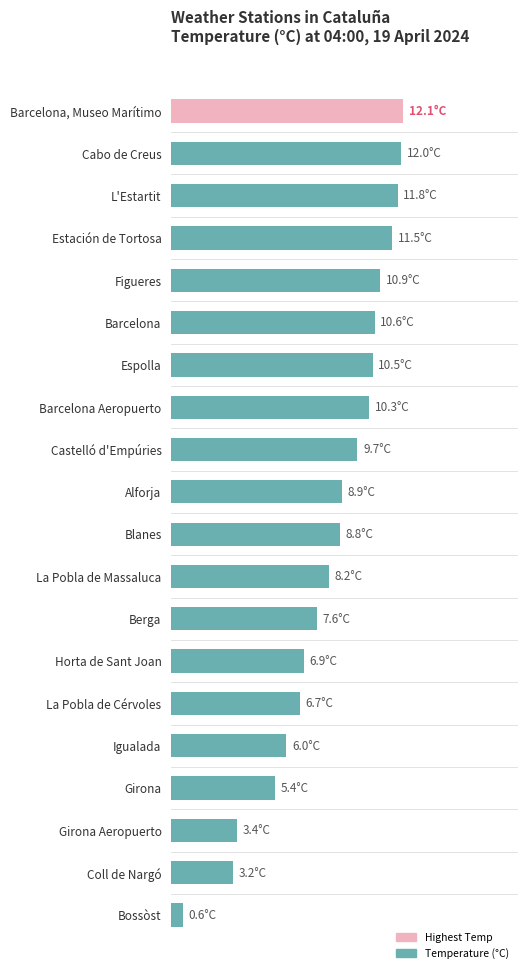

Are the bars horizontal?

Yes